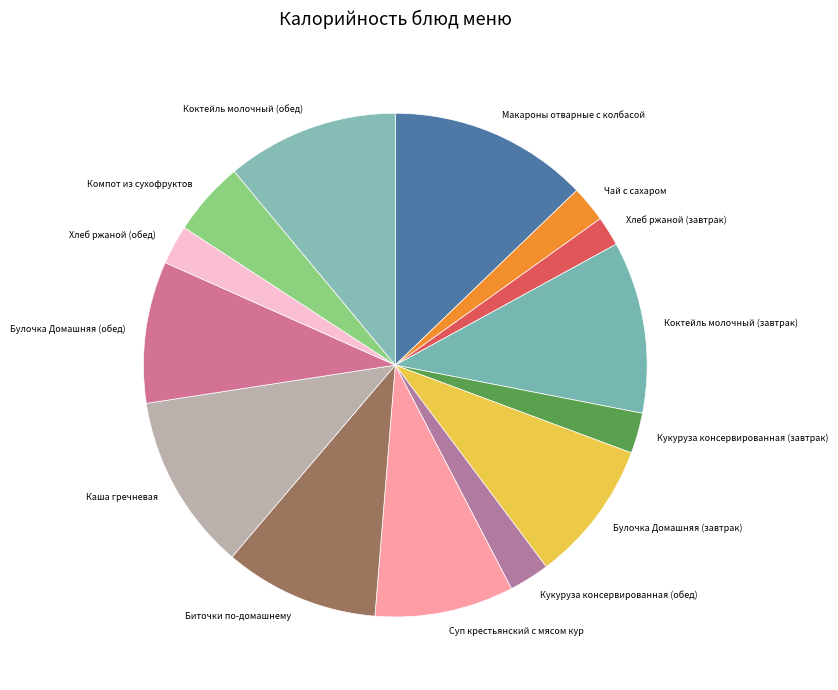

What is the ratio of the value at Кукуруза консервированная (завтрак) to the value at Чай с сахаром?

1.1